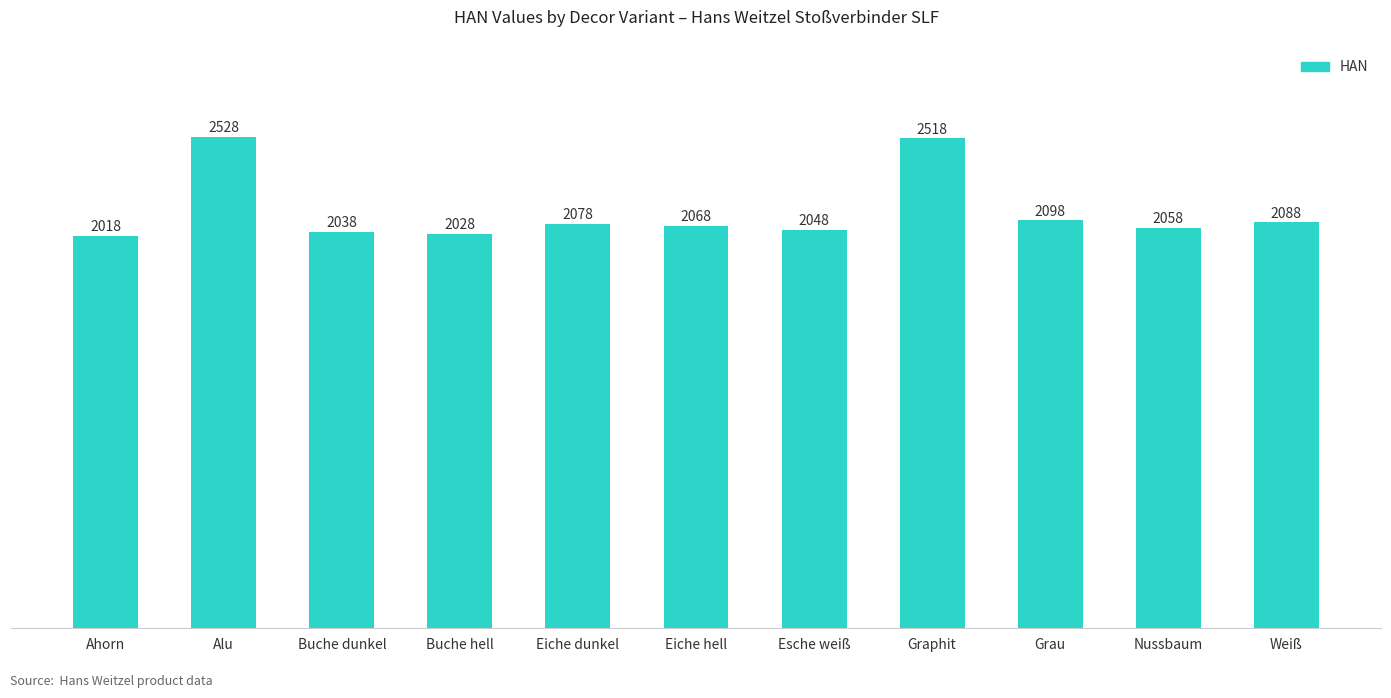

List the labels in order of value, smallest first.

Ahorn, Buche hell, Buche dunkel, Esche weiß, Nussbaum, Eiche hell, Eiche dunkel, Weiß, Grau, Graphit, Alu